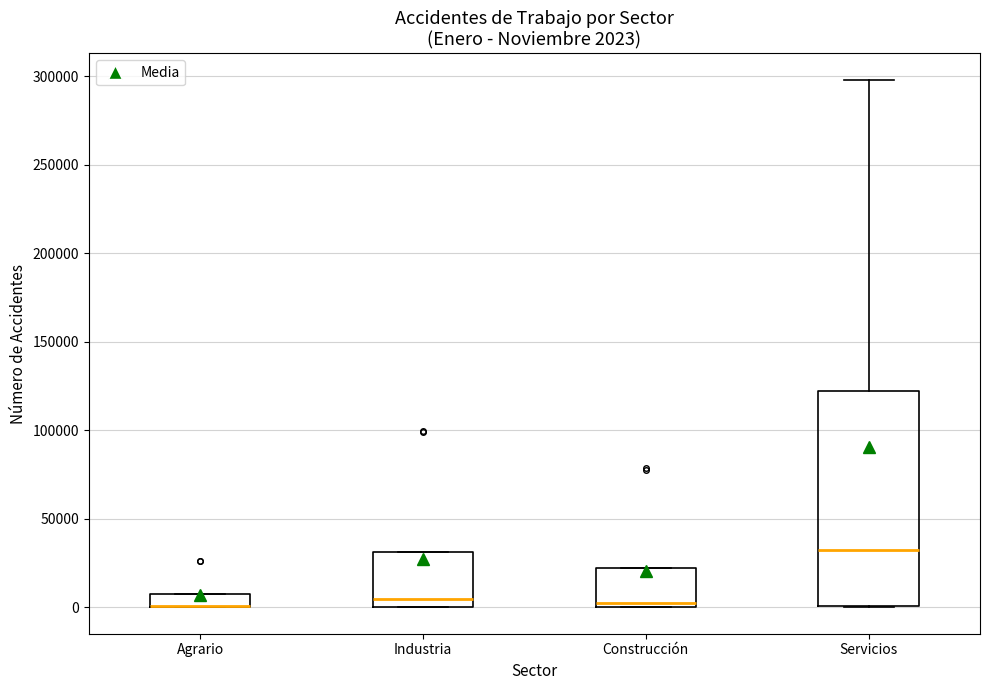

Which box is the tallest, from its lower edge to its upper edge?

Servicios